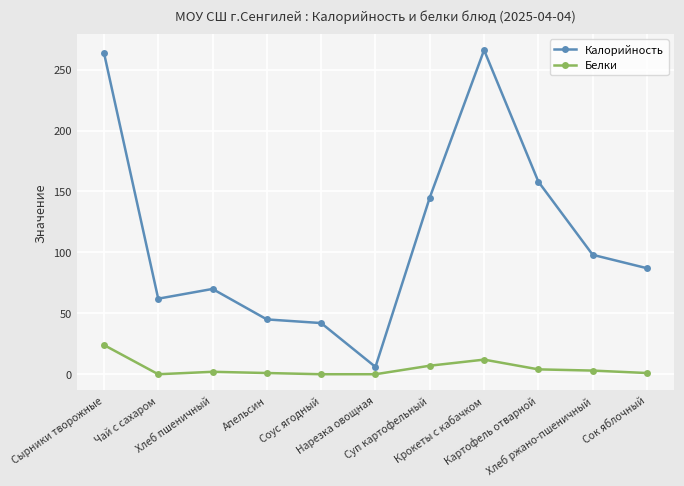

The Калорийность series shows 69 at Соус ягодный. True or false?

False